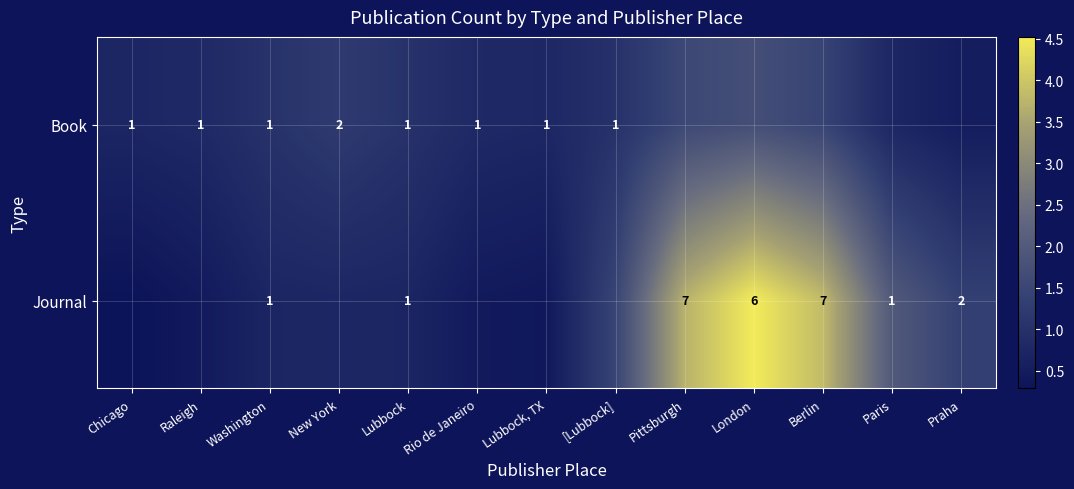

At how many categories does at least one series exceed 0?

13